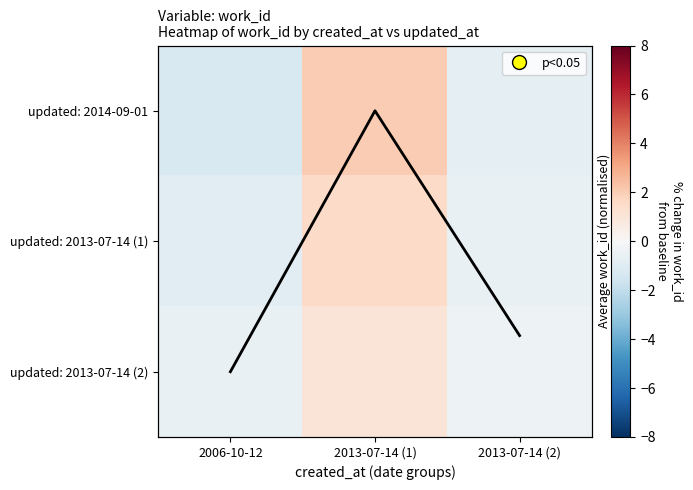

At which category does the chart reach its minimum across all series?

2006-10-12